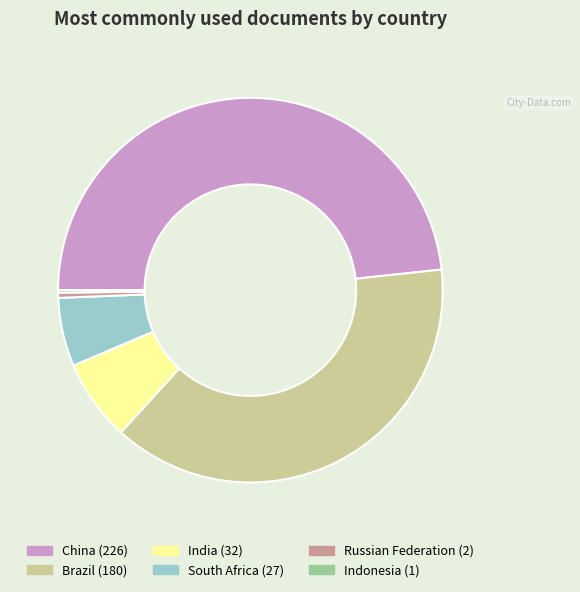

Is South Africa the majority of the pie?

No